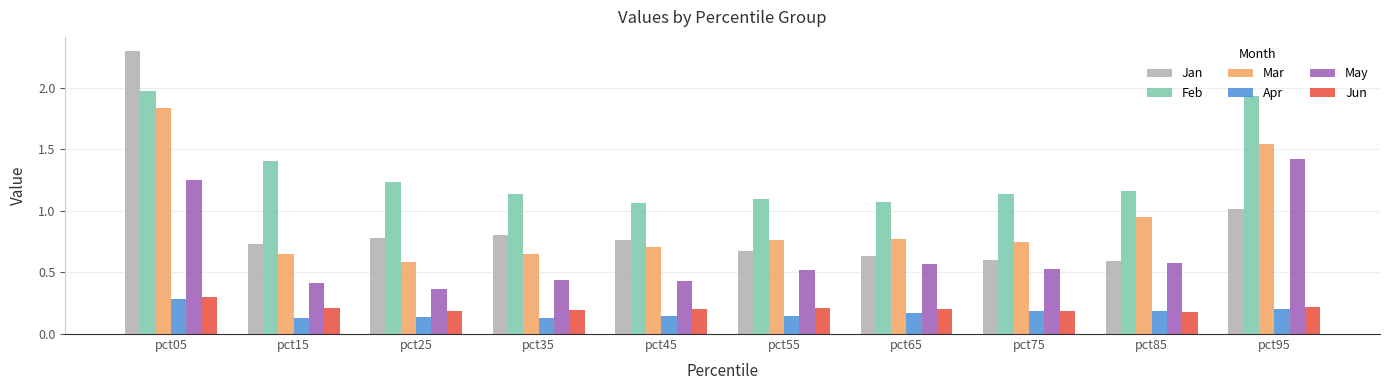

Which series has the largest range (max minus min)?

Jan